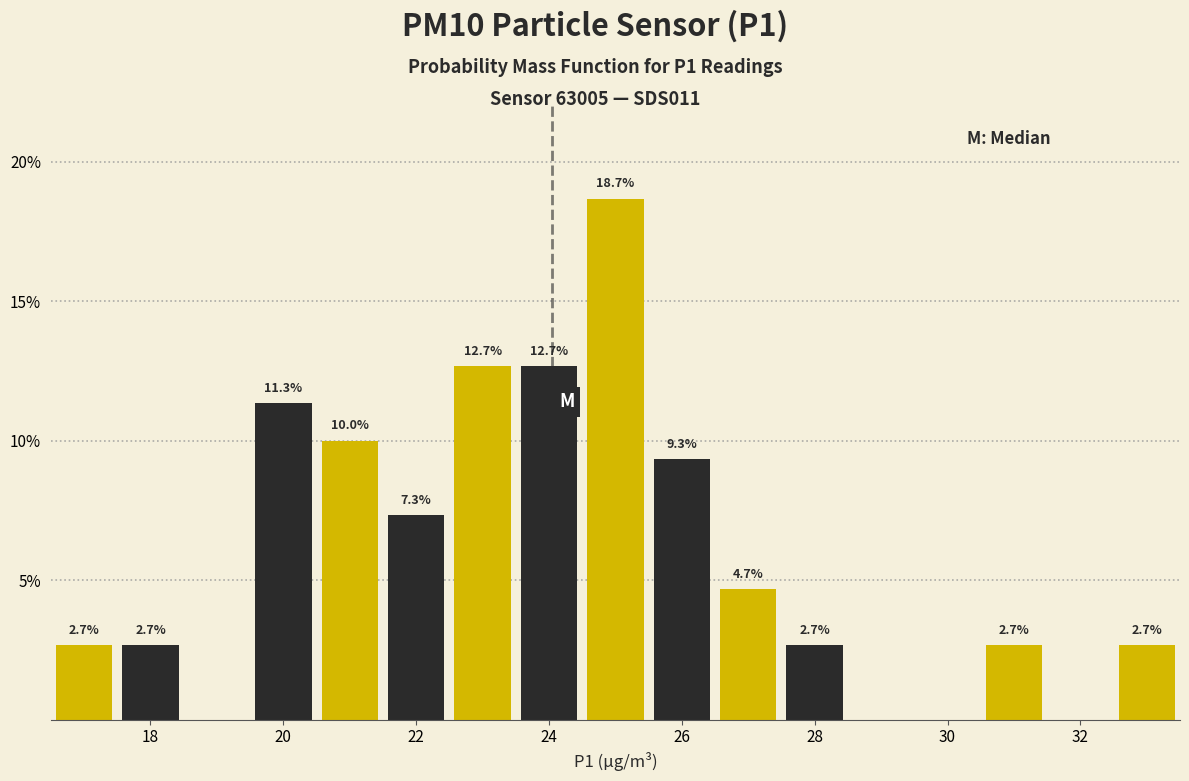

Which range on the x-axis has the tallest bar?

24.5 to 25.5